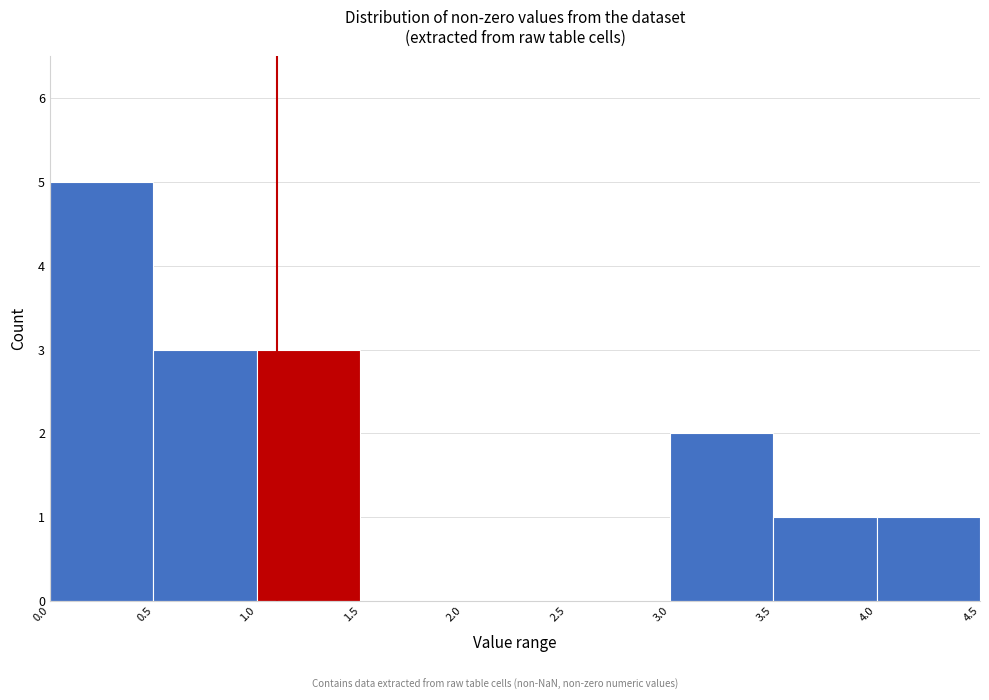

What is the height of the bar covering 0.0 to 0.5 on the x-axis? The values are not printed on the chart, so give them approximately, as read against the axis.

5